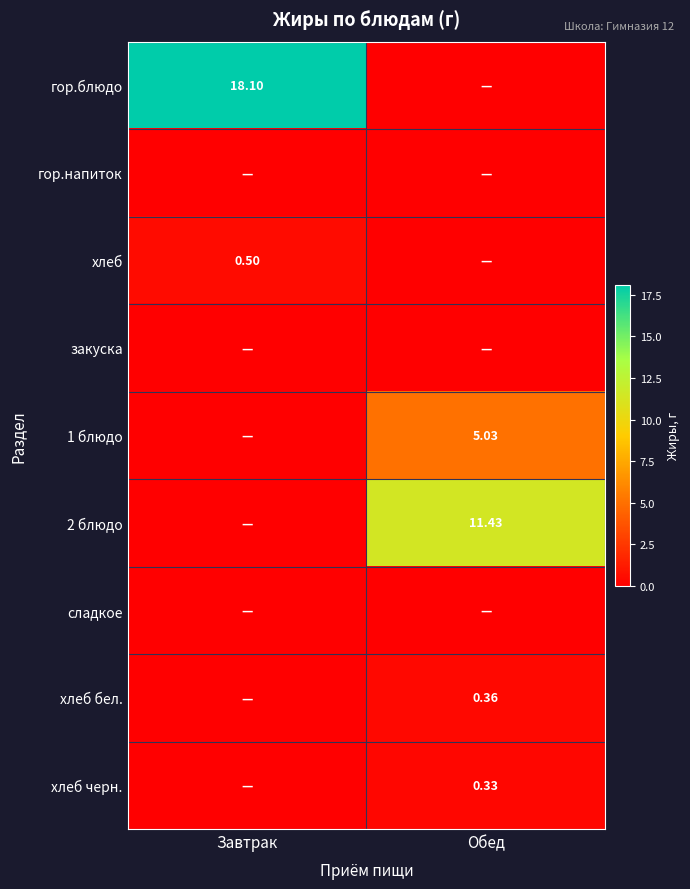

Rank the series at Завтрак from highest to lowest value.

гор.блюдо, хлеб, гор.напиток, закуска, 1 блюдо, 2 блюдо, сладкое, хлеб бел., хлеб черн.